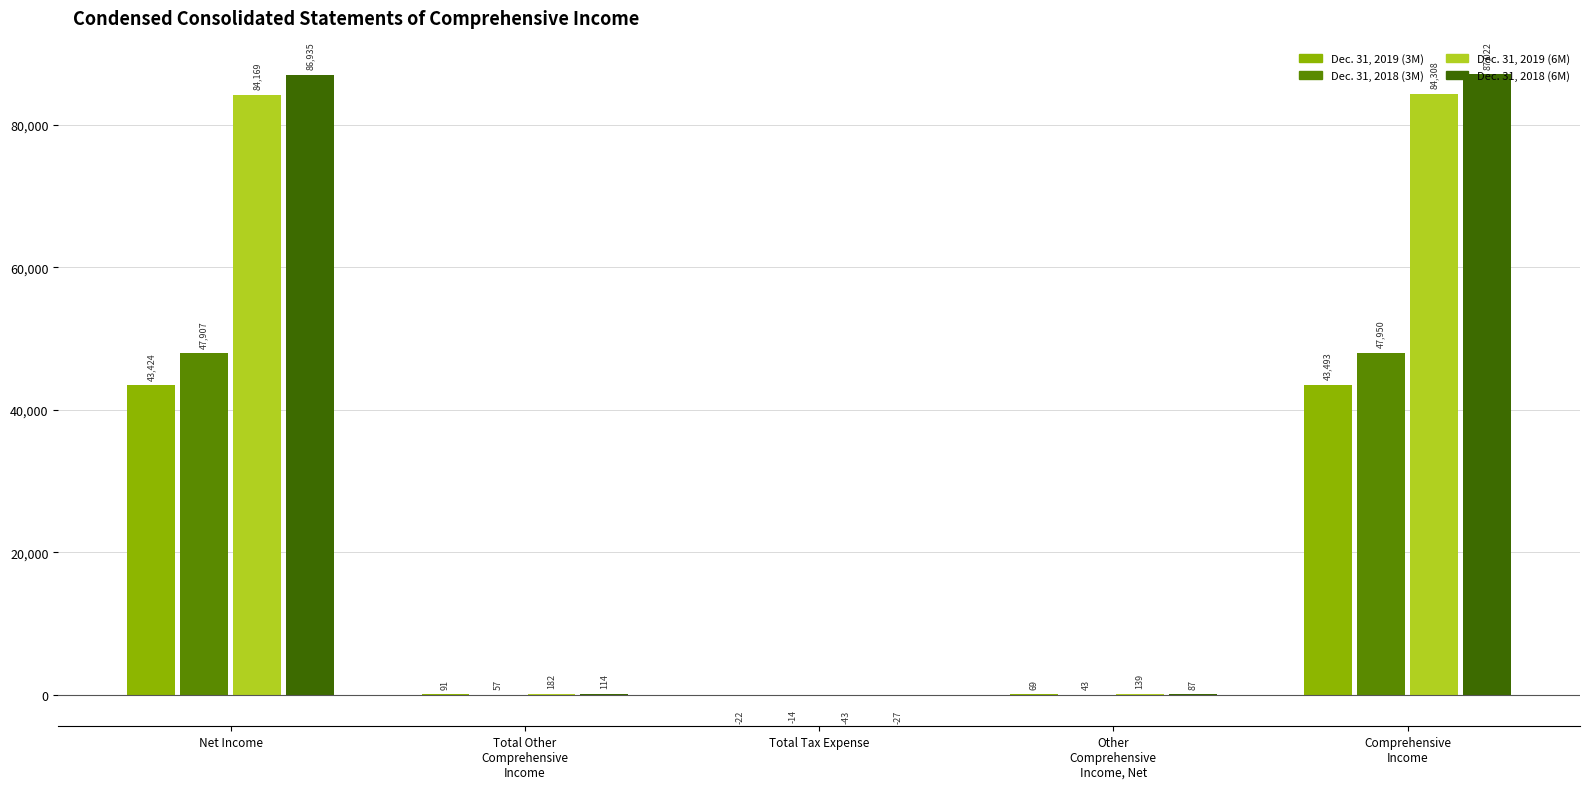

What position from the left is Net Income?

1